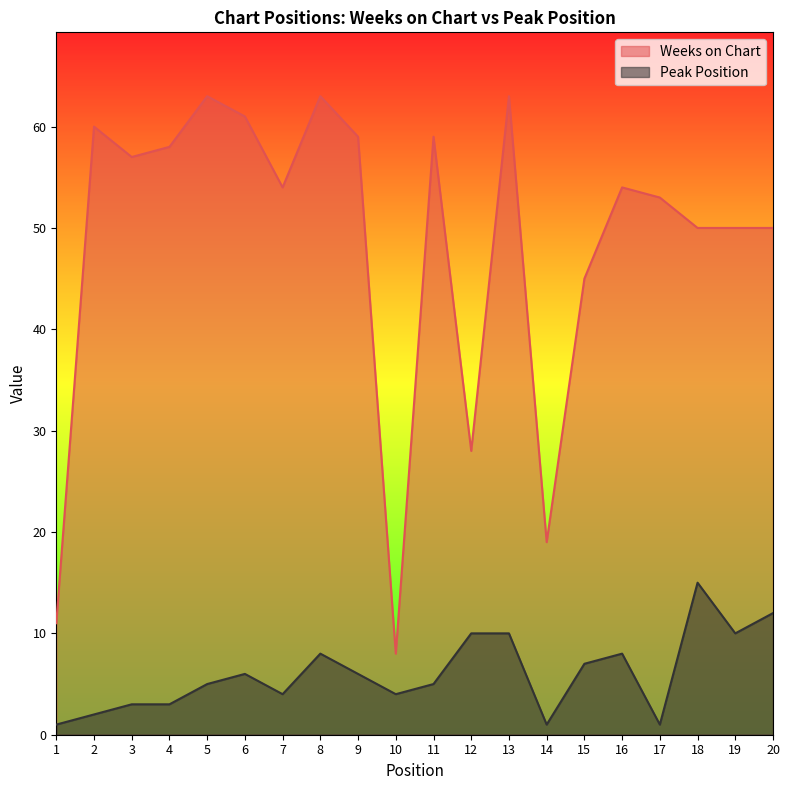

The value of Weeks on Chart at 10 is 8. True or false?

True